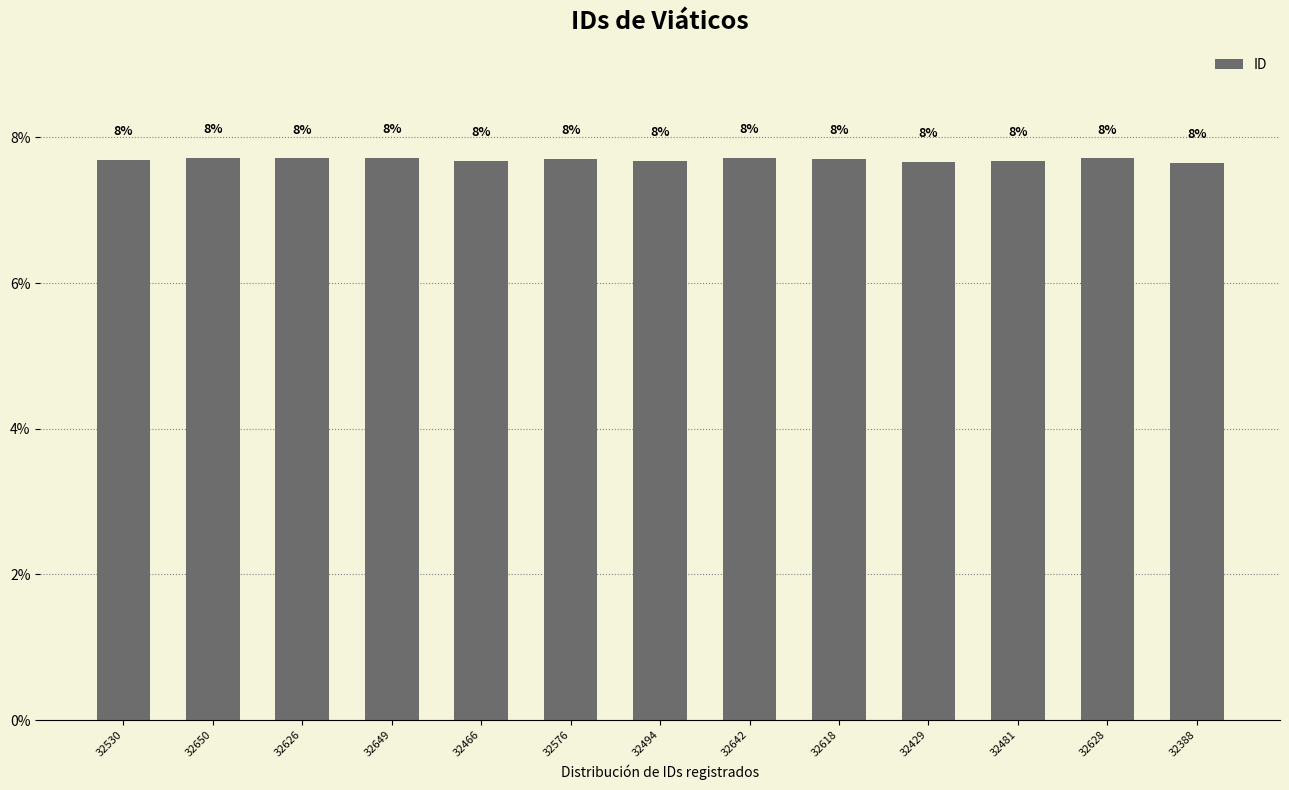

Are the bars horizontal?

No